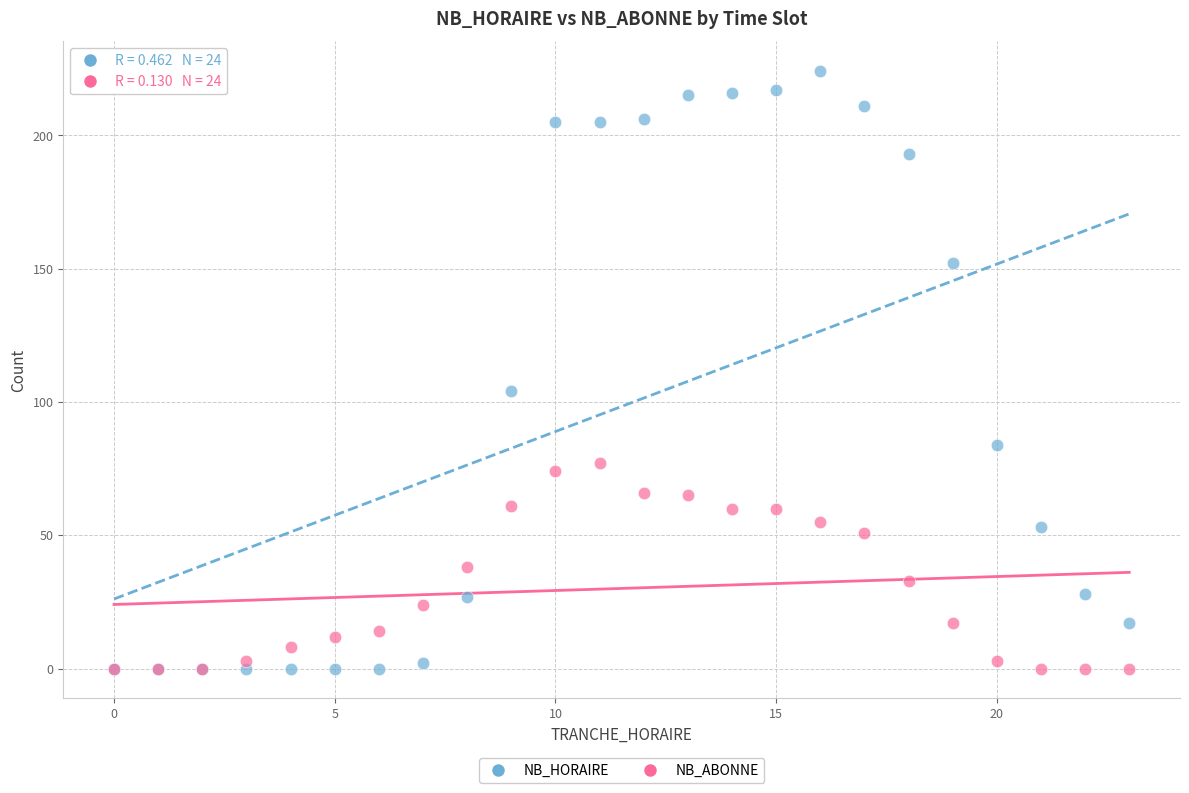

Which series contains the highest Y value?

NB_HORAIRE